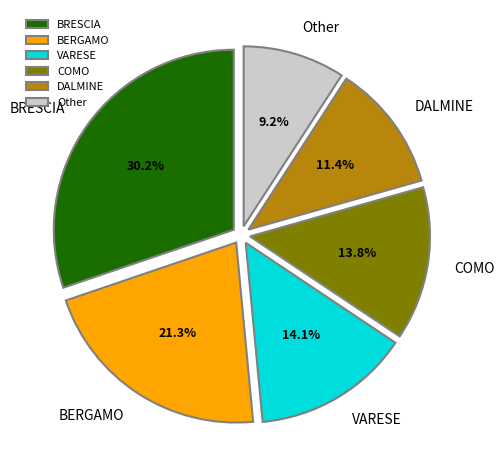

What is the smallest slice in the pie chart?

Other